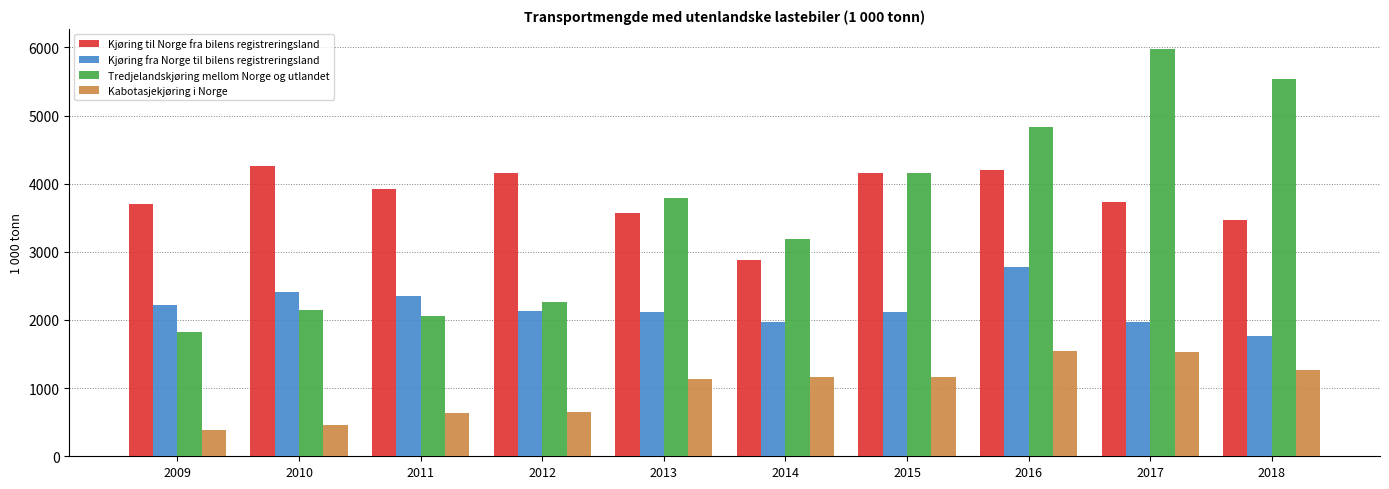

Is it true that Kabotasjekjøring i Norge equals 1168.0 at 2014?

True